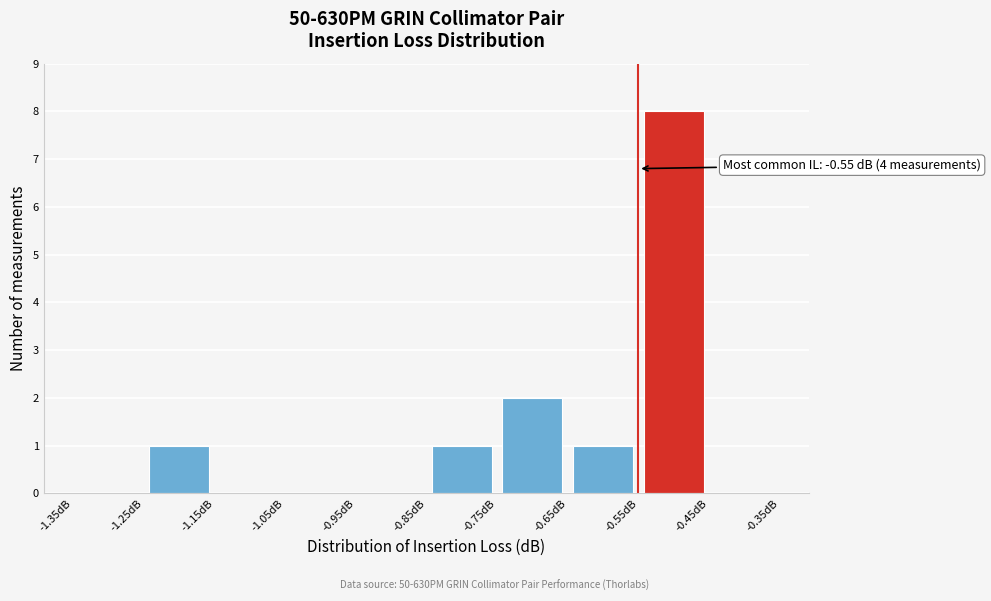

Over which range of the x-axis is the bar tallest?

-0.55 to -0.45